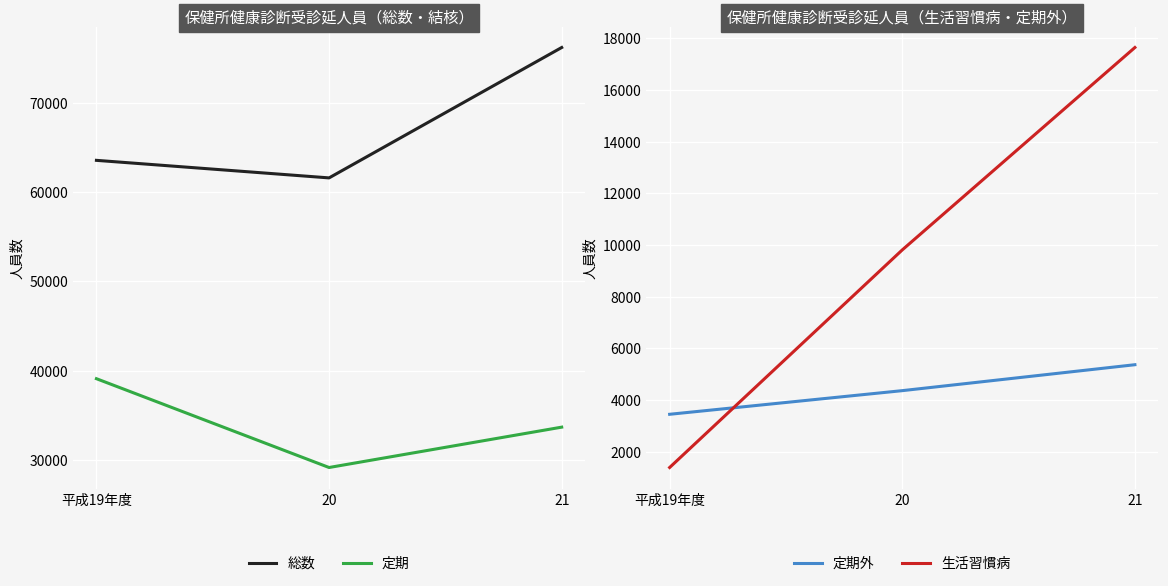

How many data points in 定期外 are less than 4368?

1